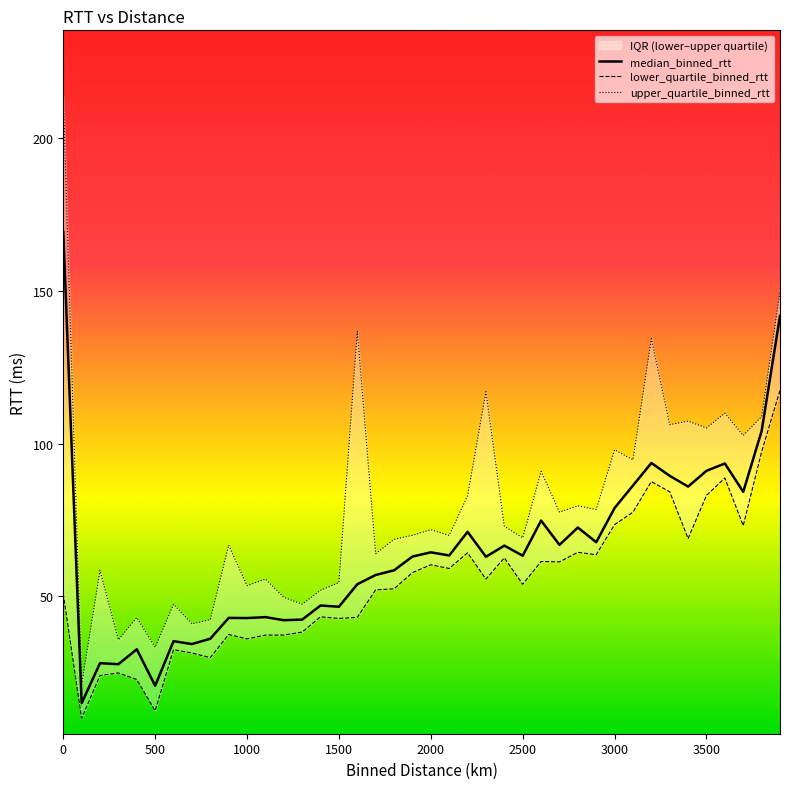

Which series has the widest spread of values?

upper_quartile_binned_rtt